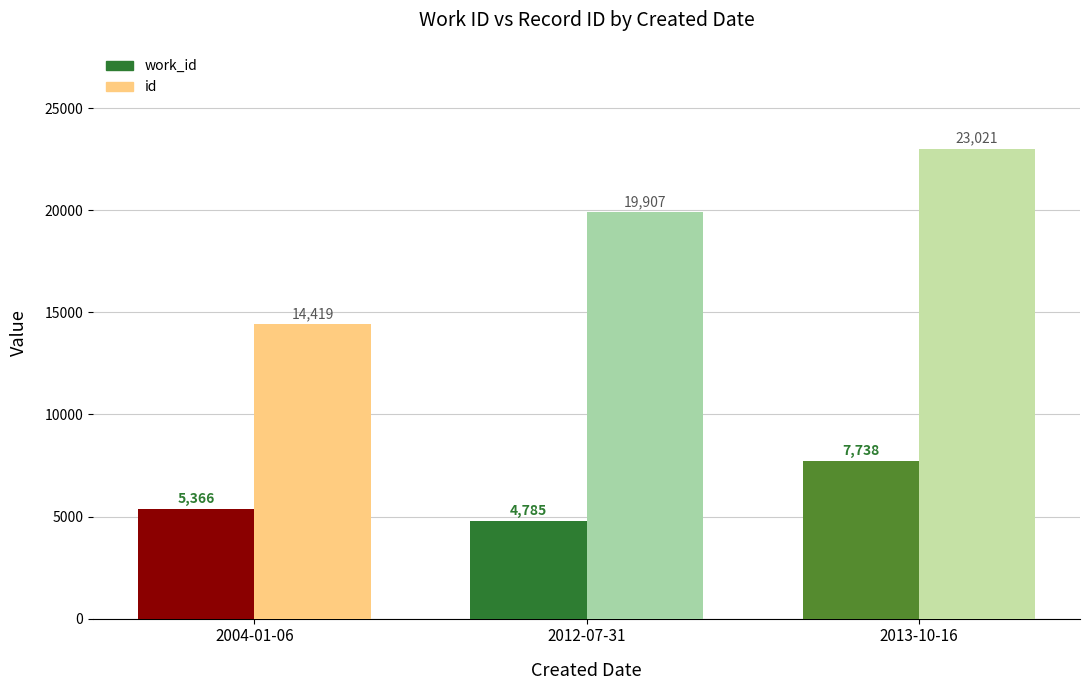

What is the approximate value of id at 2013-10-16, to the nearest 50?

23000